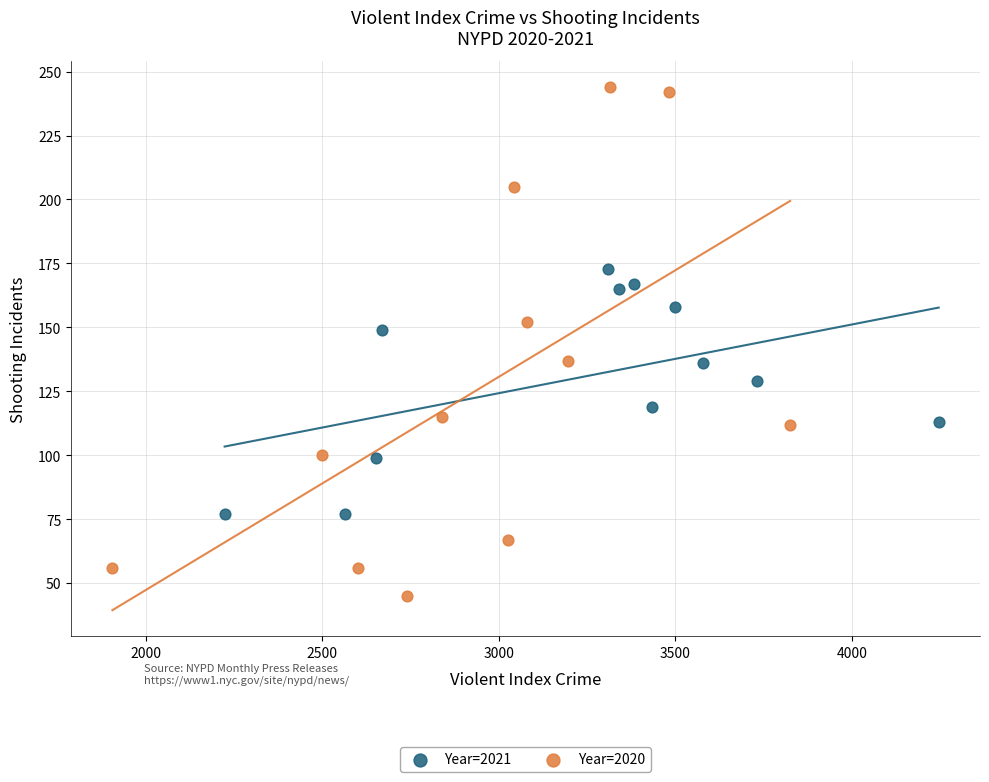

Which series reaches the minimum Y coordinate?

Year=2020